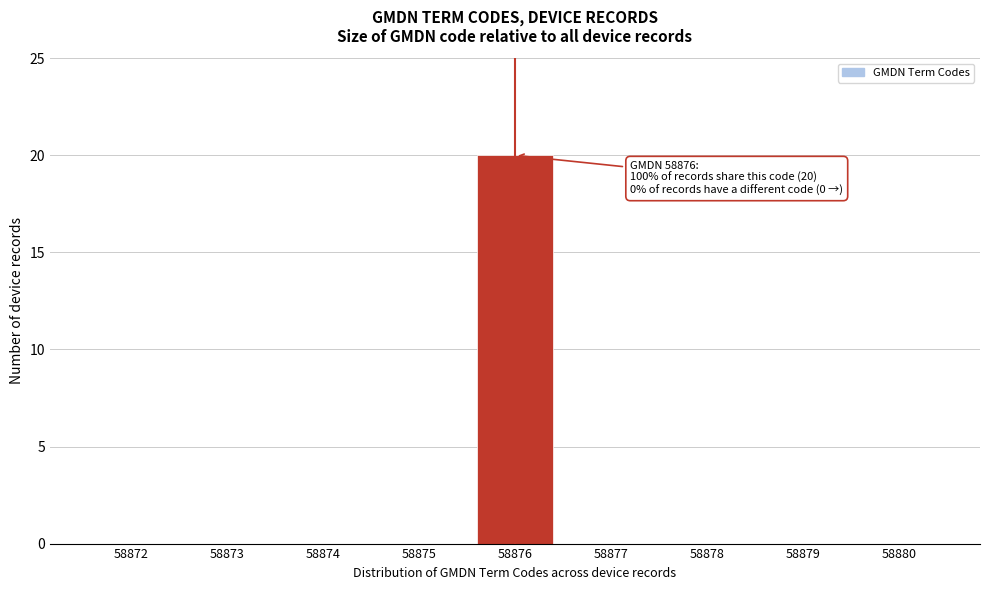

Reading left to right, list all the values displayed in this chart.

58872=0	58873=0	58874=0	58875=0	58876=20	58877=0	58878=0	58879=0	58880=0